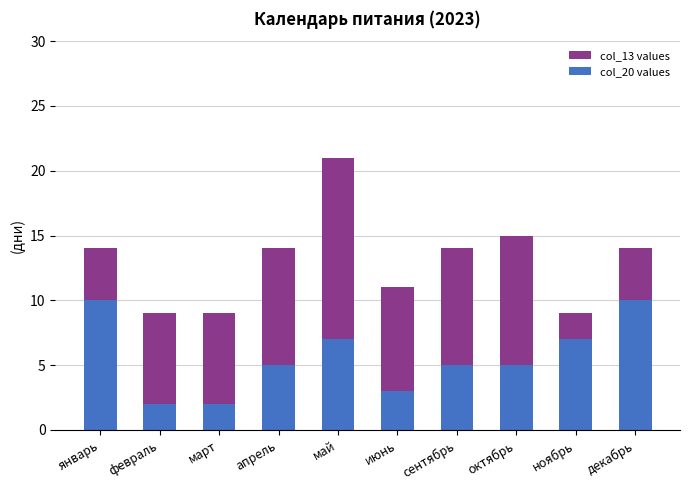

The value of col_20 values at март is 2. True or false?

True